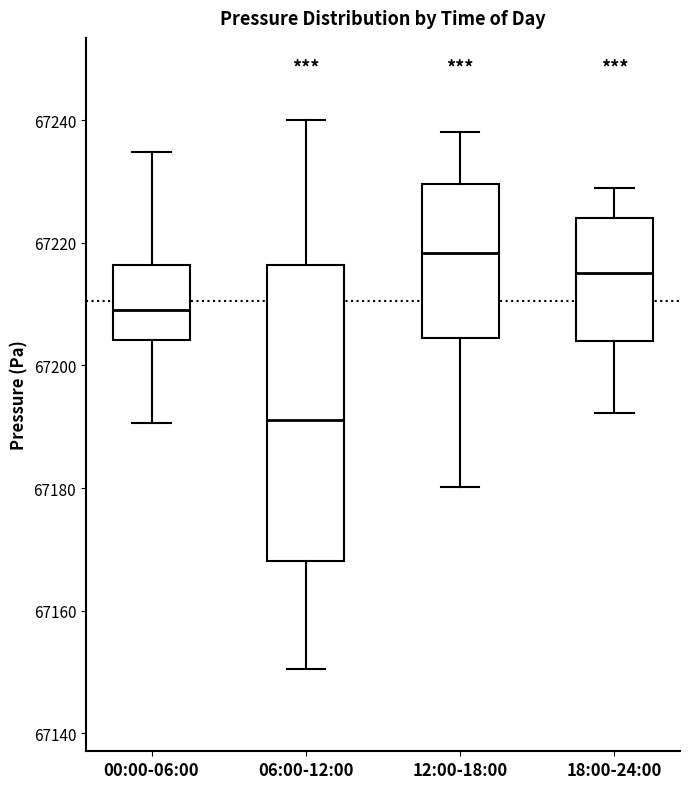

Which box's median line is the lowest?

06:00-12:00